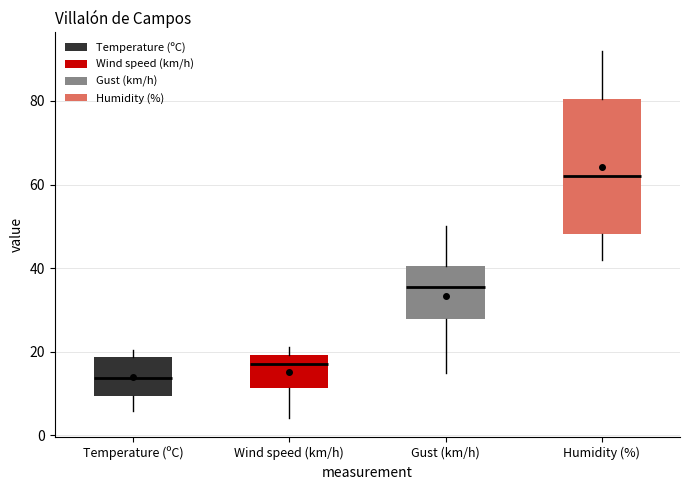

Which box is the tallest, from its lower edge to its upper edge?

Humidity (%)